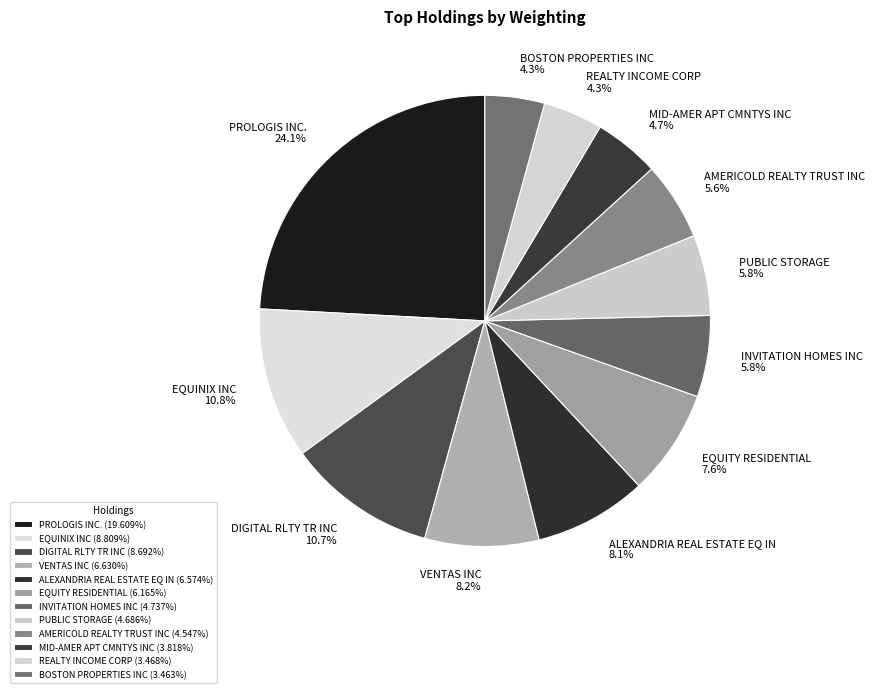

What is the largest slice in the pie chart?

PROLOGIS INC.